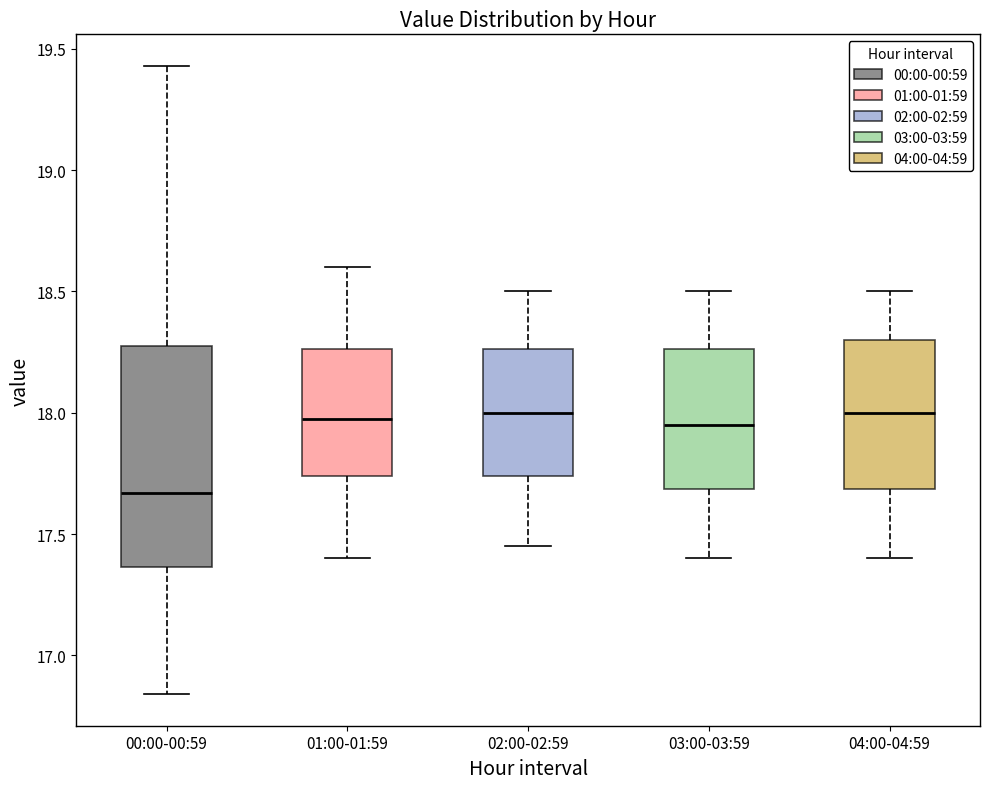

Reading left to right, transcribe this box plot: for each box, give where its median line is, the range the box spans, and where its two whiskers end, as read against the y-axis. The values are not printed on the chart, so give them approximately, as read against the axis.

00:00-00:59: median 17.65, box 17.35 to 18.30, whiskers 16.85 to 19.45
01:00-01:59: median 18.00, box 17.75 to 18.25, whiskers 17.40 to 18.60
02:00-02:59: median 18.00, box 17.75 to 18.25, whiskers 17.45 to 18.50
03:00-03:59: median 17.95, box 17.70 to 18.25, whiskers 17.40 to 18.50
04:00-04:59: median 18.00, box 17.70 to 18.30, whiskers 17.40 to 18.50